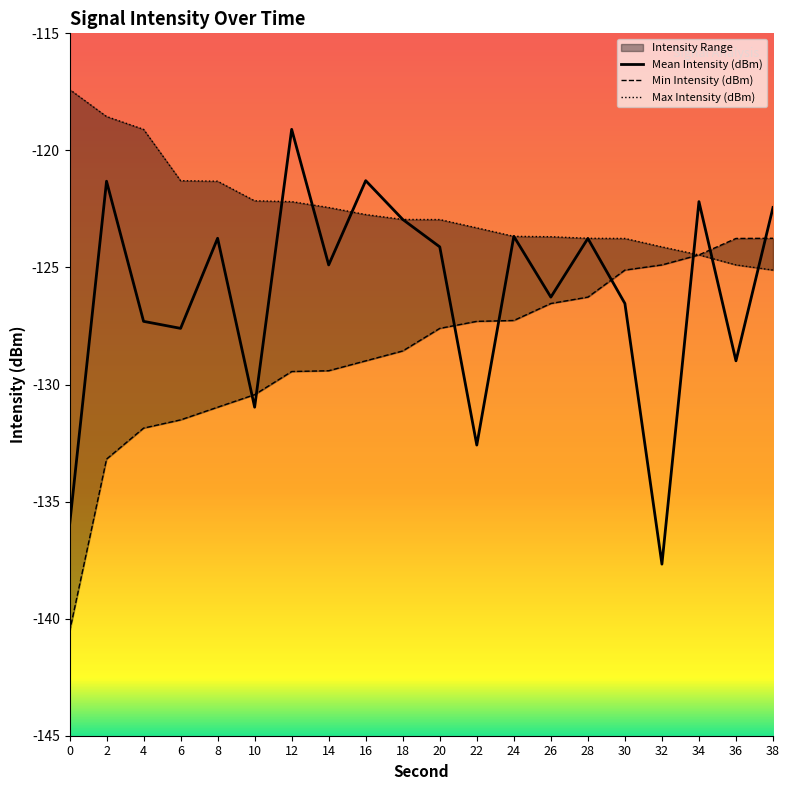

Reading left to right, what are all the values shown in this chart?

Mean Intensity (dBm): -136.0	-121.3	-127.3	-127.6	-123.8	-131.0	-119.1	-124.9	-121.3	-122.9	-124.1	-132.6	-123.7	-126.3	-123.8	-126.5	-137.7	-122.2	-129.0	-122.4
Min Intensity (dBm): -140.6	-133.2	-131.9	-131.5	-131.0	-130.4	-129.4	-129.4	-129.0	-128.6	-127.6	-127.3	-127.3	-126.5	-126.3	-125.1	-124.9	-124.5	-123.8	-123.8
Max Intensity (dBm): -117.4	-118.6	-119.1	-121.3	-121.3	-122.2	-122.2	-122.4	-122.7	-122.9	-123.0	-123.3	-123.7	-123.7	-123.8	-123.8	-124.1	-124.5	-124.9	-125.1